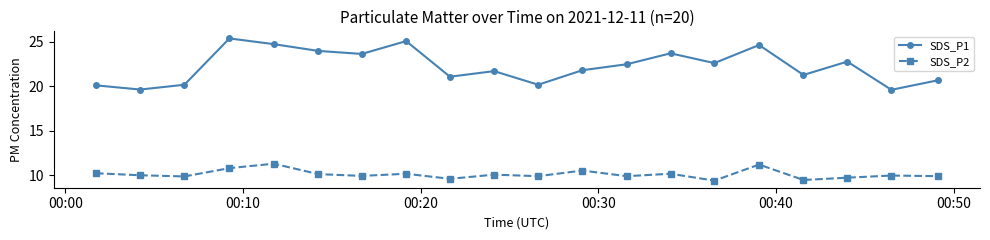

How many lines are shown in the chart?

2